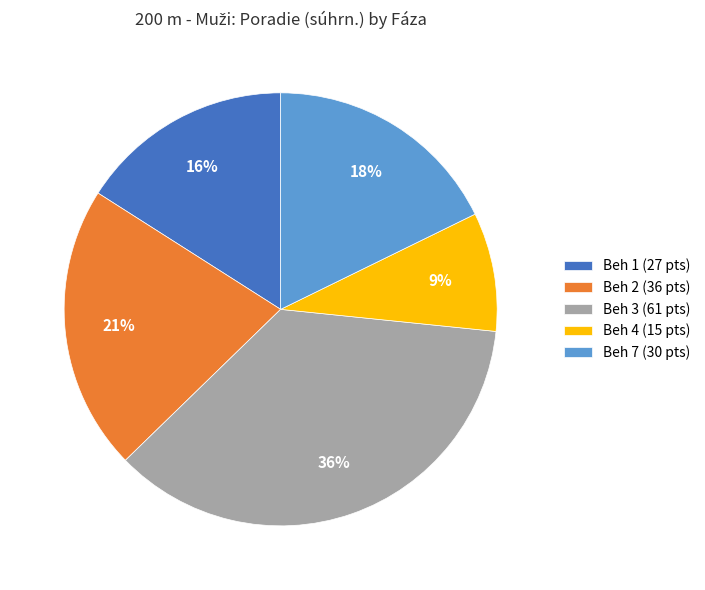

What is the largest slice in the pie chart?

Beh 3 (61 pts)